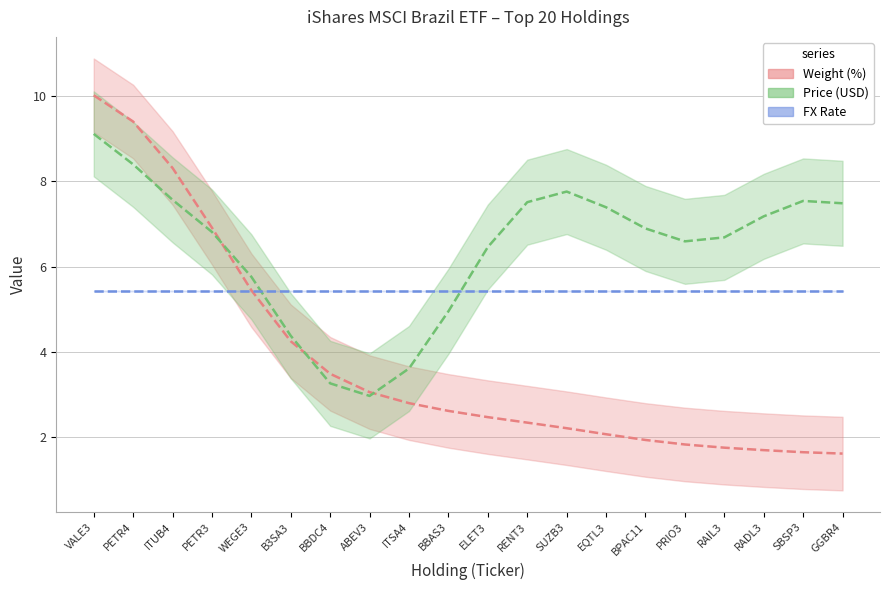

Between which two adjacent categories do Weight (%) and Price (USD) first intersect?

PETR3 and WEGE3